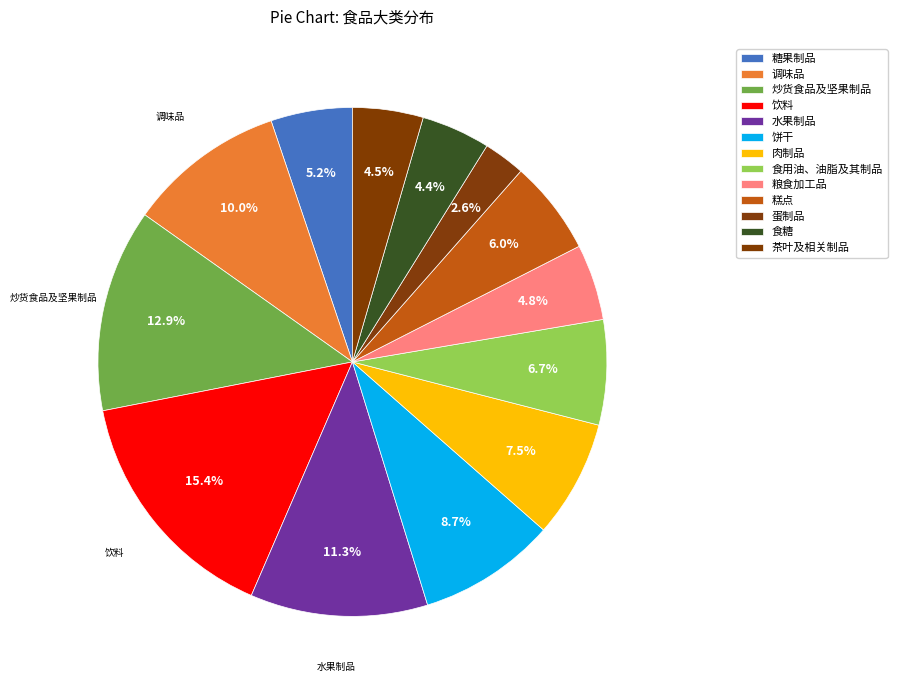

Count the number of slices in the pie.

13